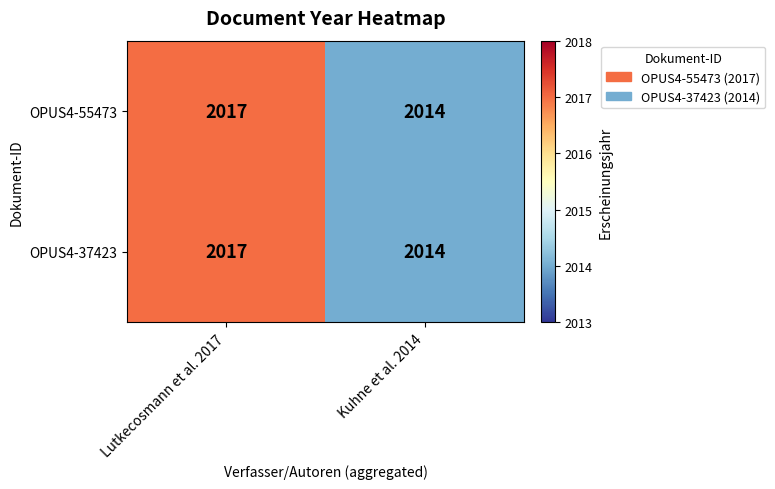

Reading left to right, extract all data points from this chart.

OPUS4-55473: Lutkecosmann et al. 2017=2017	Kuhne et al. 2014=2014
OPUS4-37423: Lutkecosmann et al. 2017=2017	Kuhne et al. 2014=2014